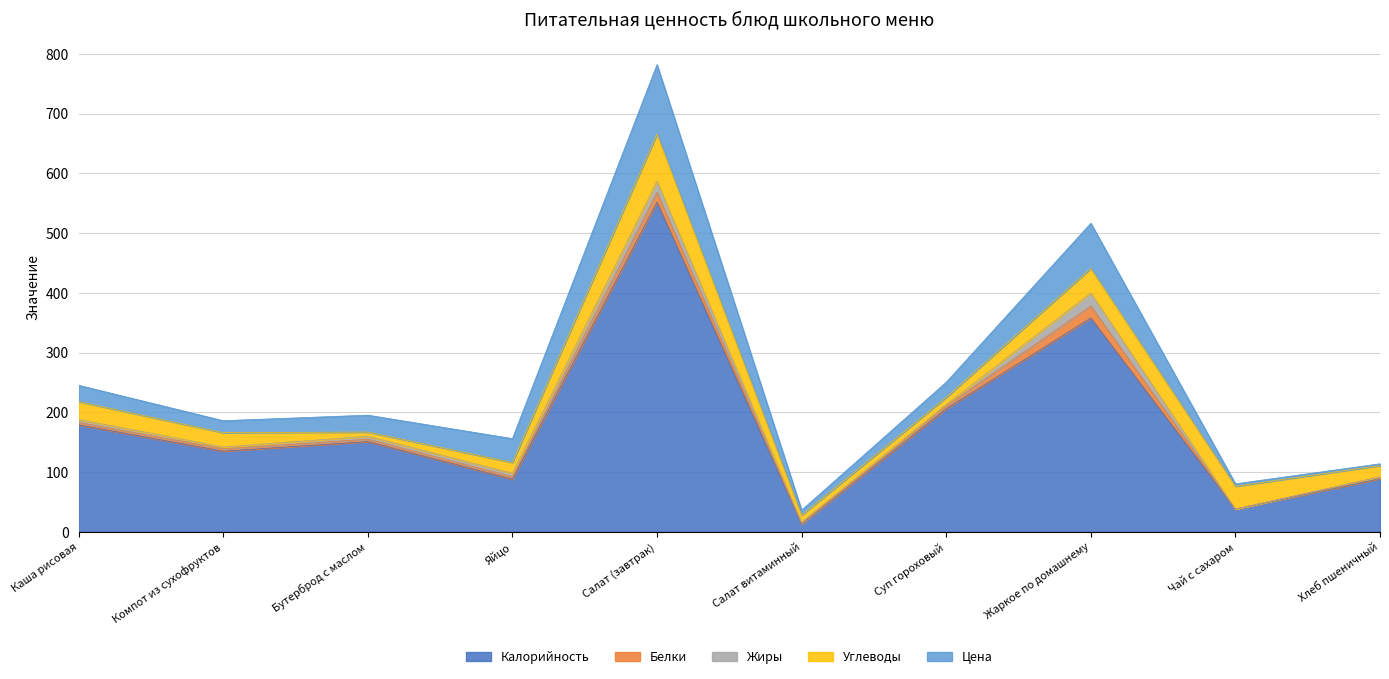

What is the label of the 6th point from the right?

Салат (завтрак)